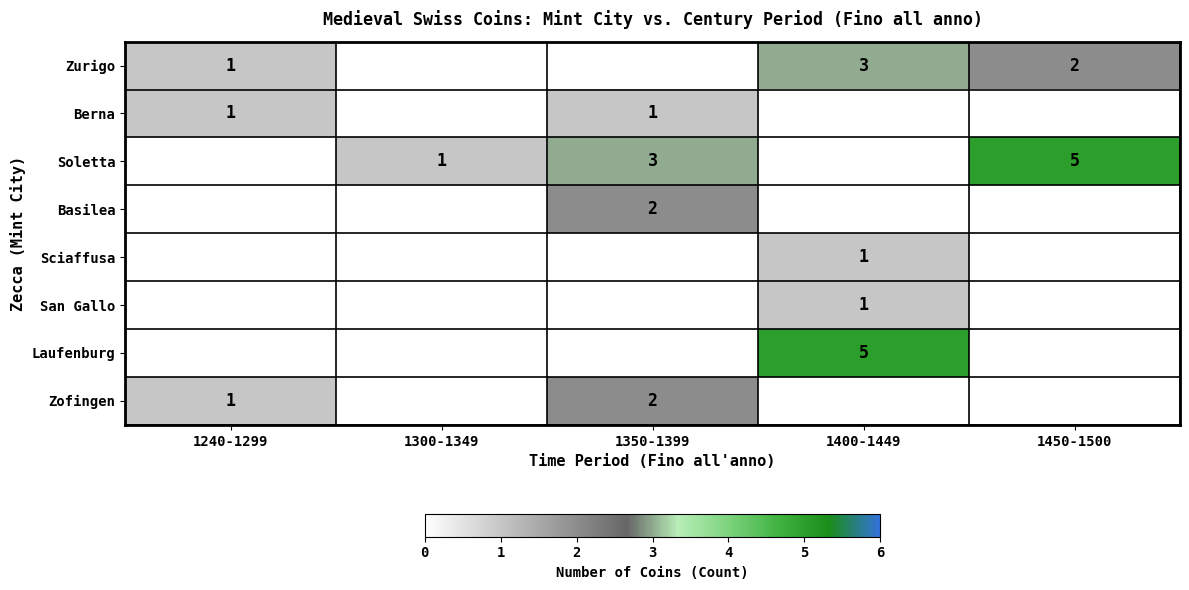

Between 1240-1299 and 1400-1449, which series saw the biggest shift?

Laufenburg